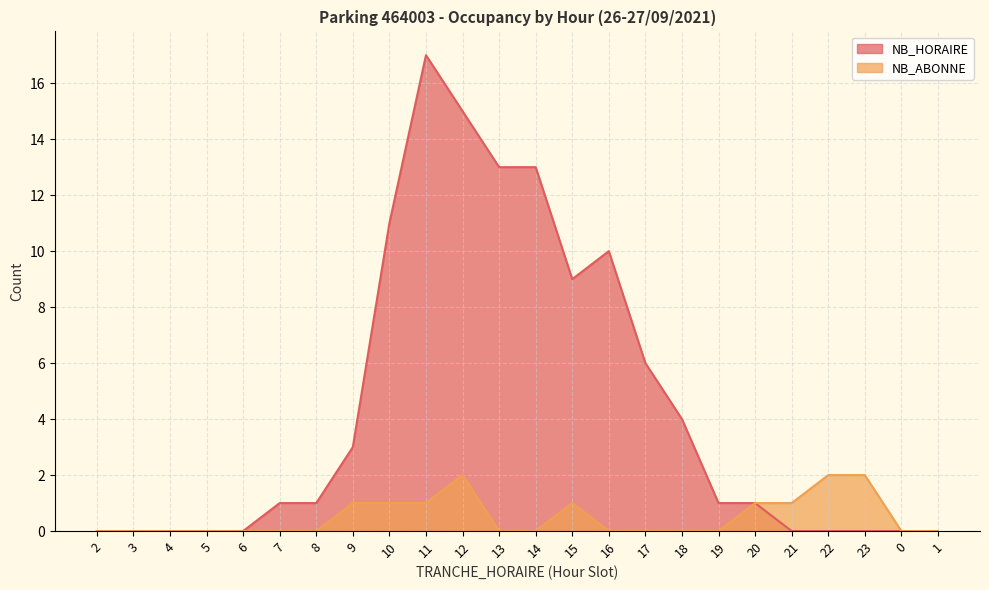

List the labels in order of NB_ABONNE value, smallest first.

2, 3, 4, 5, 6, 7, 8, 13, 14, 16, 17, 18, 19, 0, 1, 9, 10, 11, 15, 20, 21, 12, 22, 23